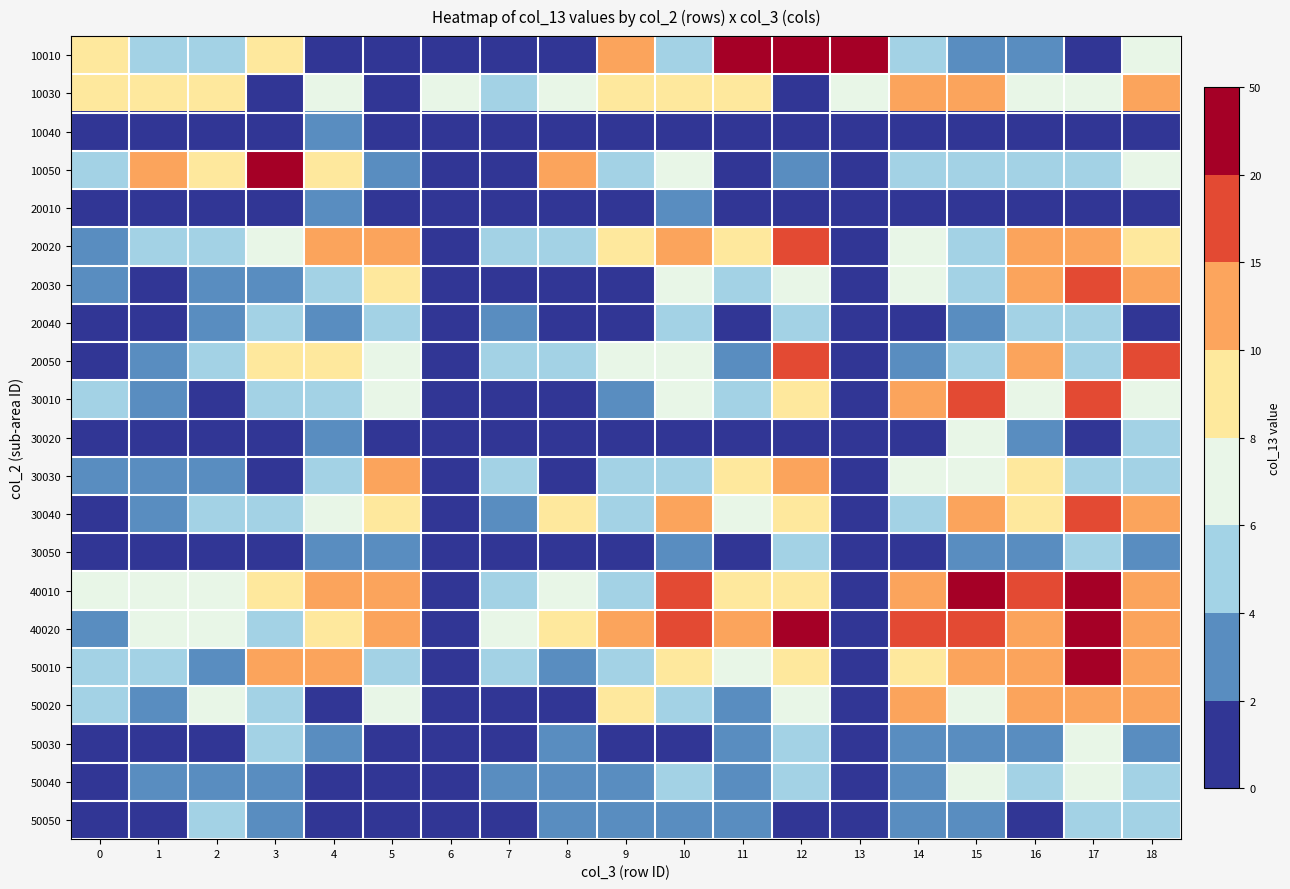

What is the spread (max minus min) of values at 0?

8